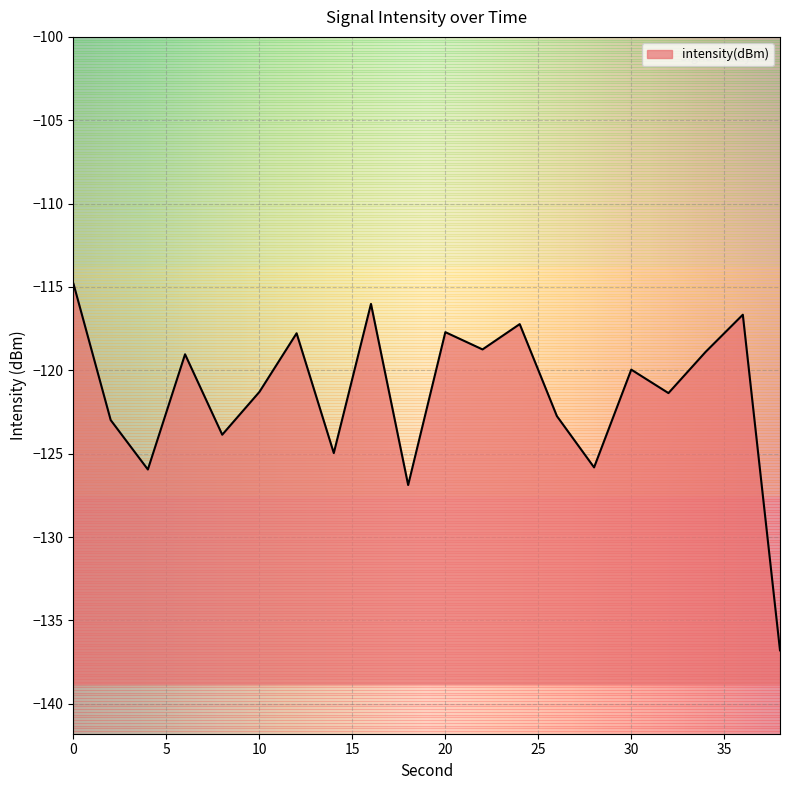

List the labels in order of value, largest first.

0, 16, 36, 24, 20, 12, 22, 34, 6, 30, 10, 32, 26, 2, 8, 14, 28, 4, 18, 38